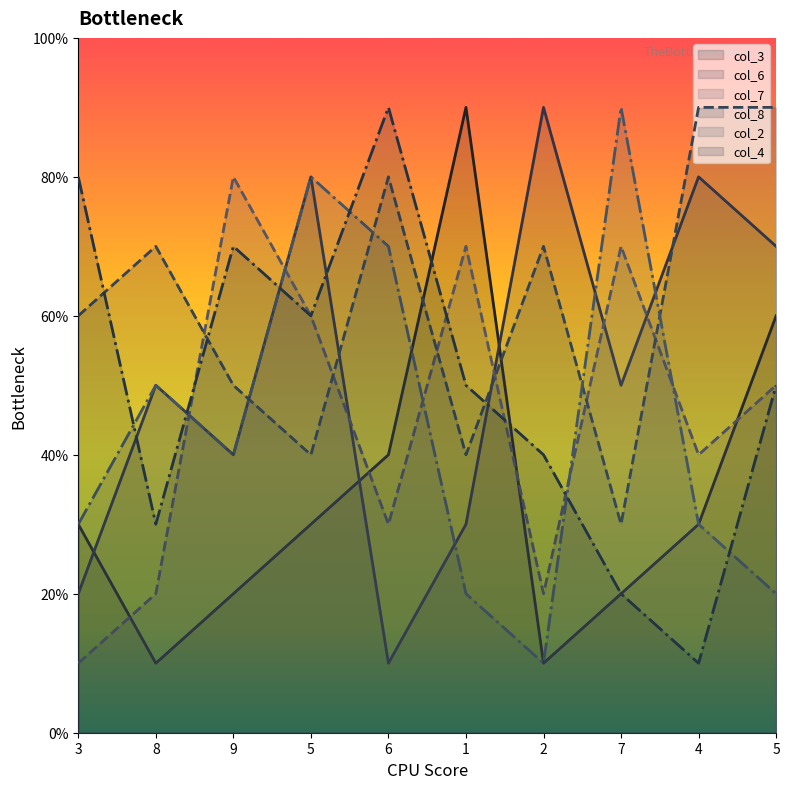

Where does the col_8 series first go above 7?

6